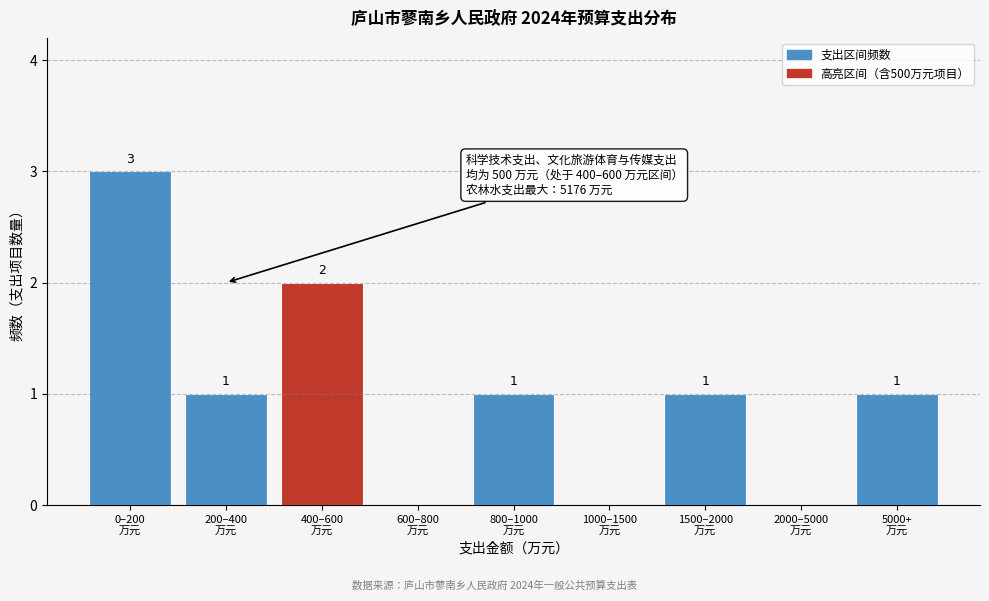

What is the sum of all values?

9